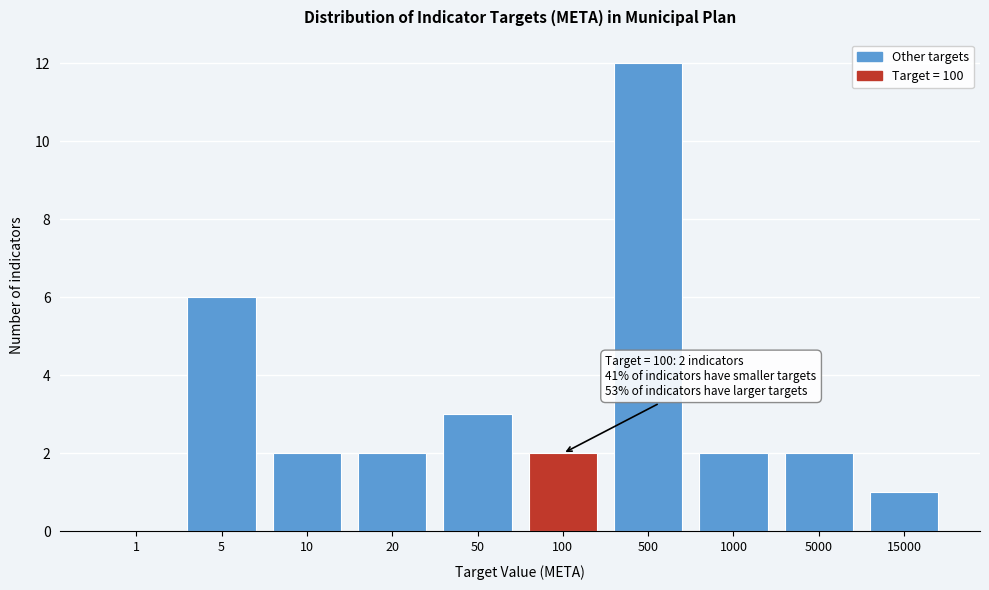

Reading left to right, what are all the values shown in this chart?

1=0	5=6	10=2	20=2	50=3	100=2	500=12	1000=2	5000=2	15000=1